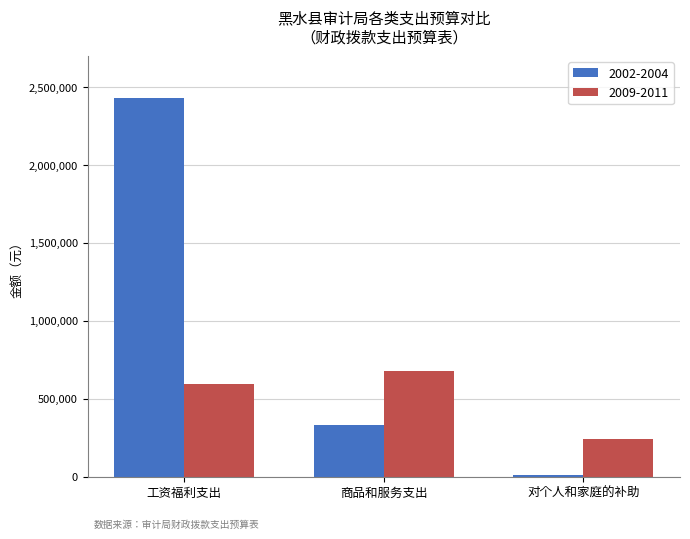

Which series has the largest range (max minus min)?

2002-2004